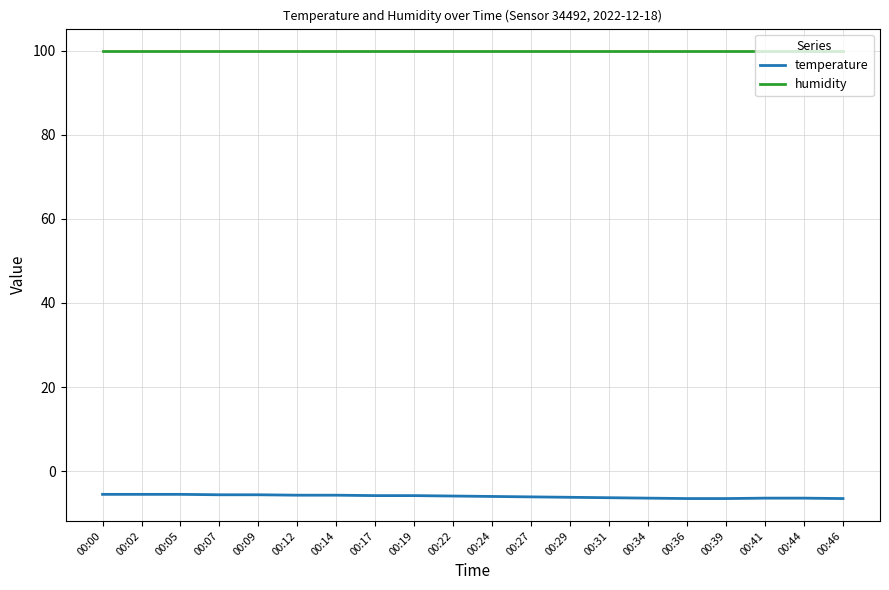

What are all the series names shown in the legend?

temperature, humidity